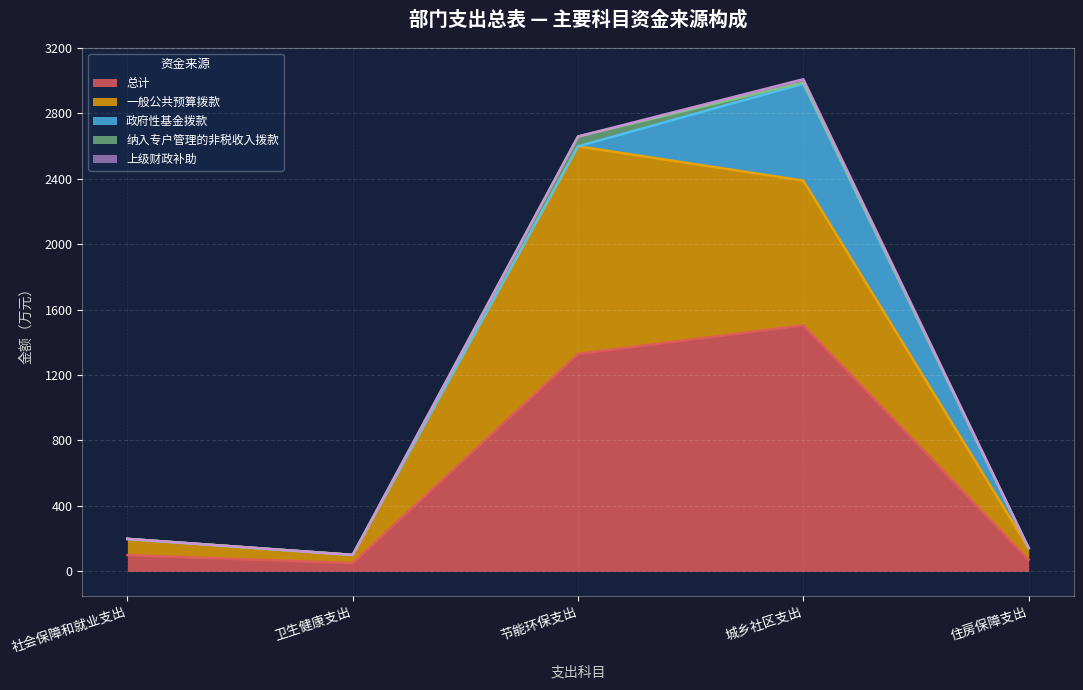

True or false: 上级财政补助 and 一般公共预算拨款 cross at least once.

False